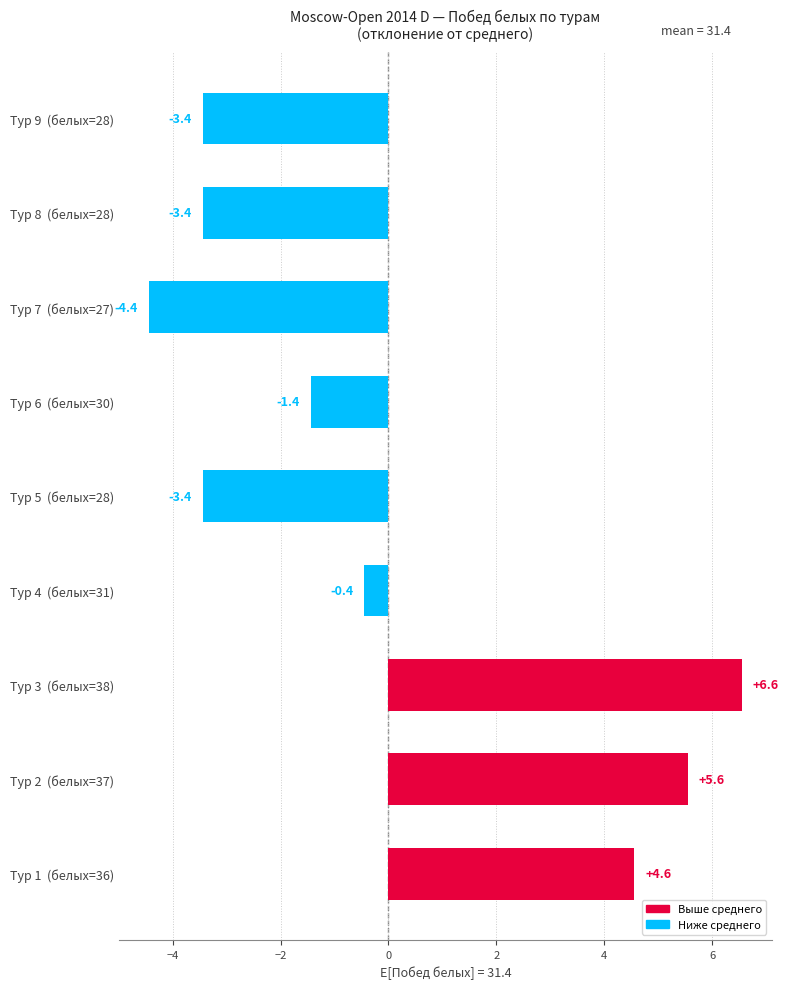

Where is the data nearest to the value 1?

Тур 4  (белых=31)